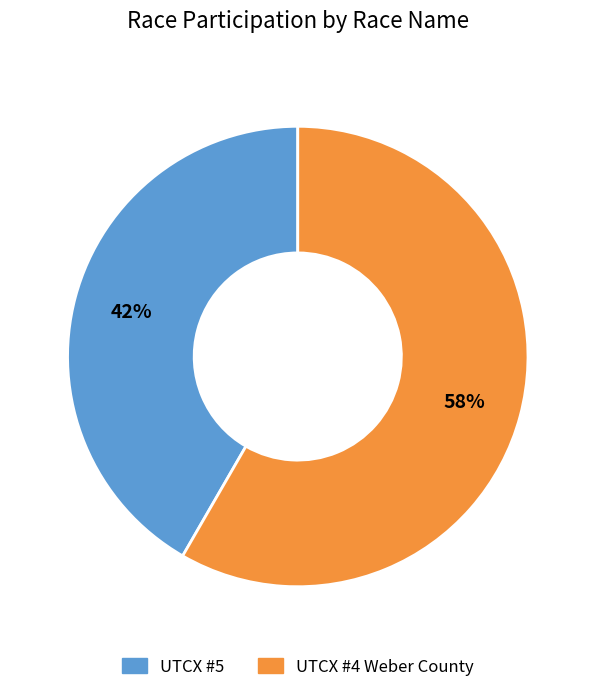

To the nearest percent, what percentage of the pie is UTCX #4 Weber County?

58%